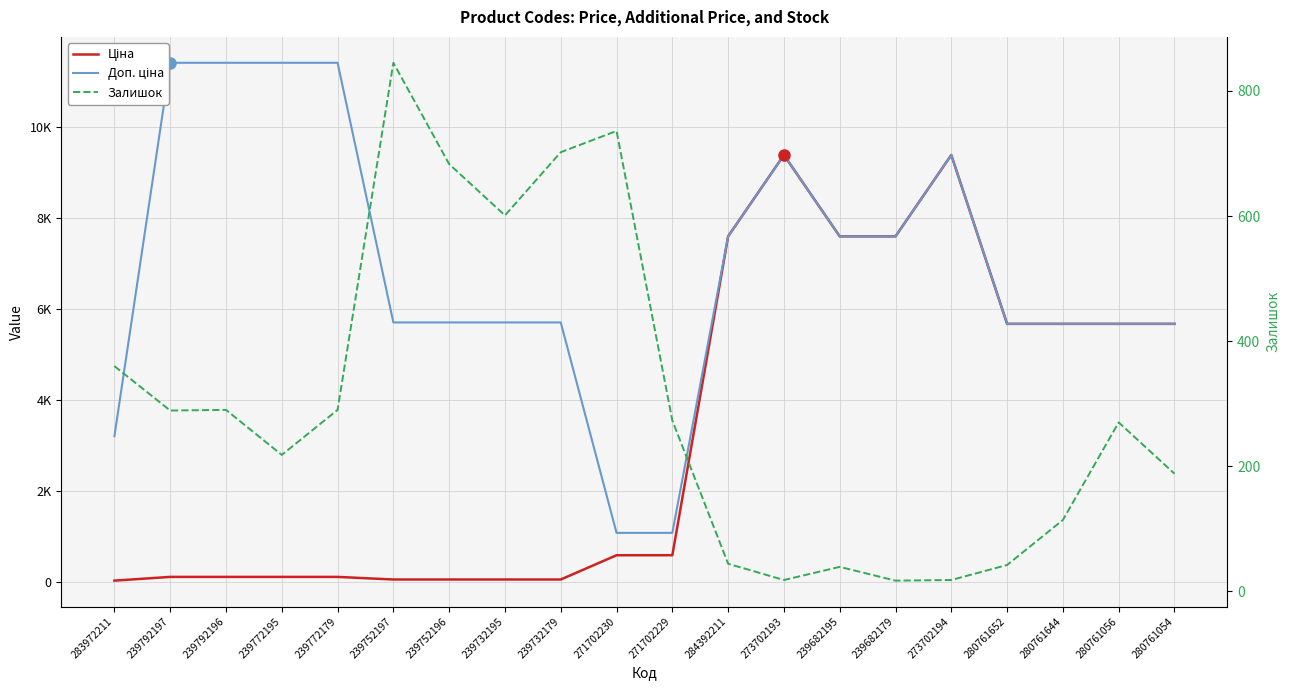

At which category does the chart reach its minimum across all series?

239682179